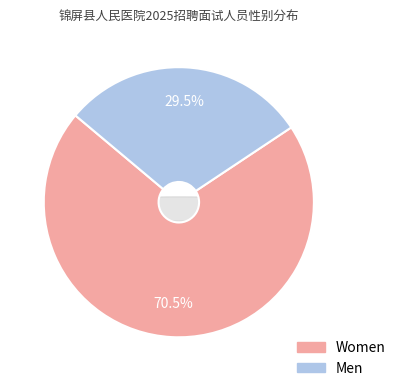

Is there a majority slice in this chart?

Yes